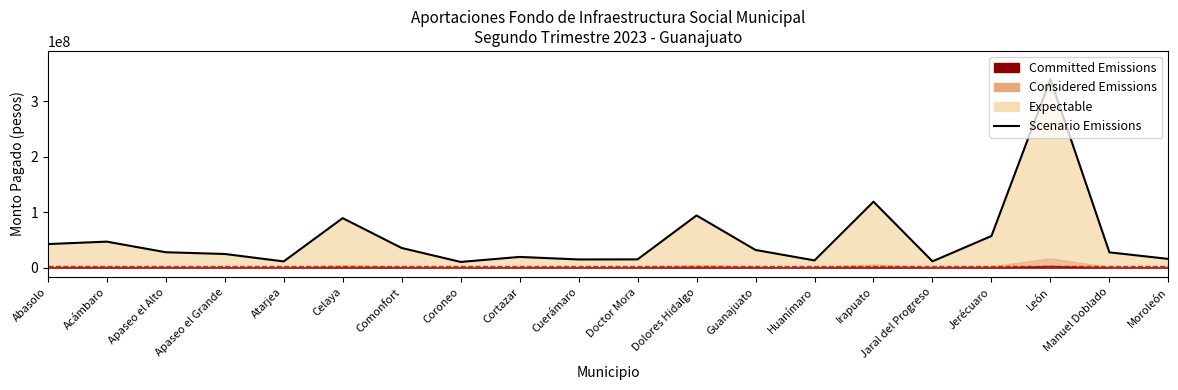

At which label is the value closest to 175007520?

Irapuato